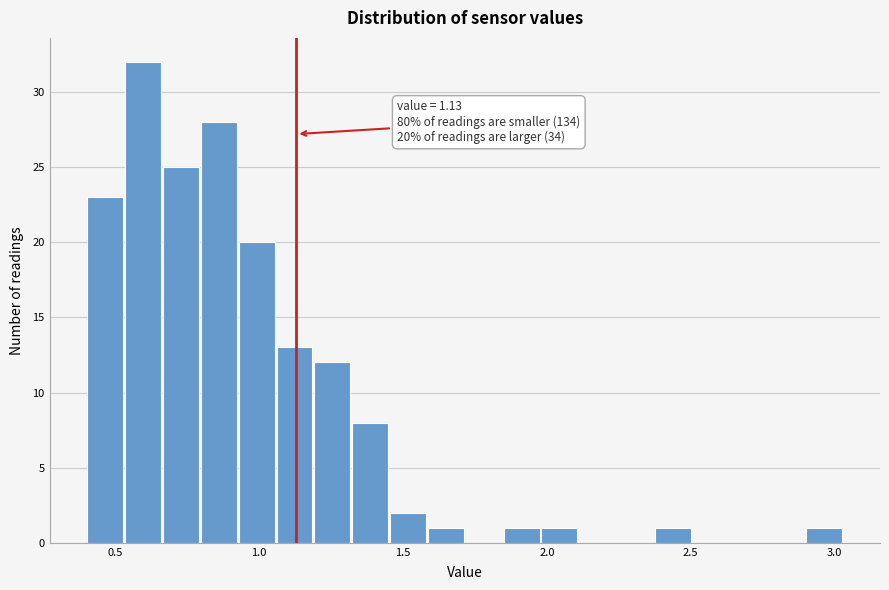

Around what value on the x-axis is the tallest bar? Give the approximate position of its centre, as read against the axis.

0.60